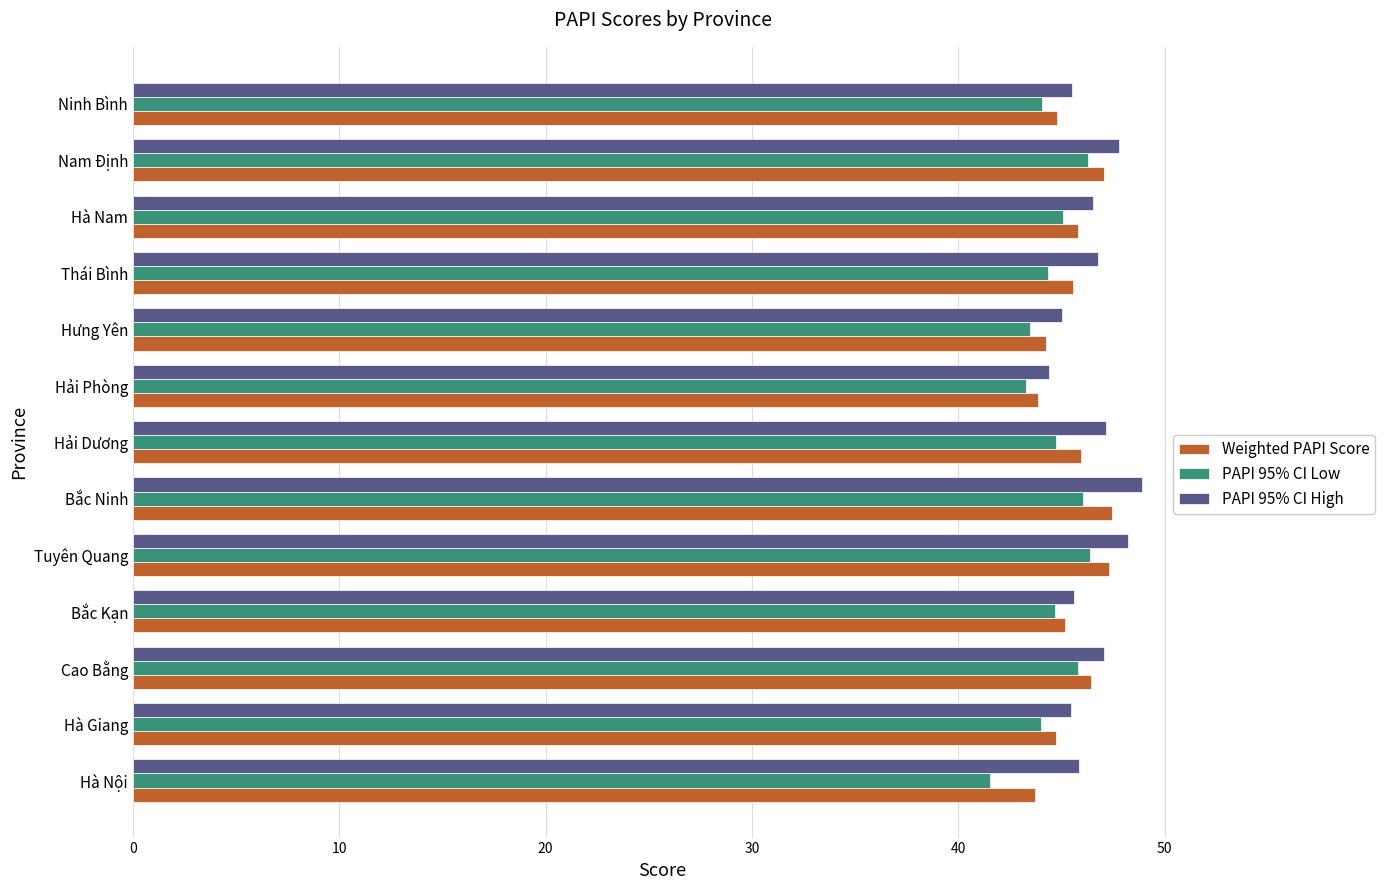

Rank the series by their average value, from lowest to highest.

PAPI 95% CI Low, Weighted PAPI Score, PAPI 95% CI High